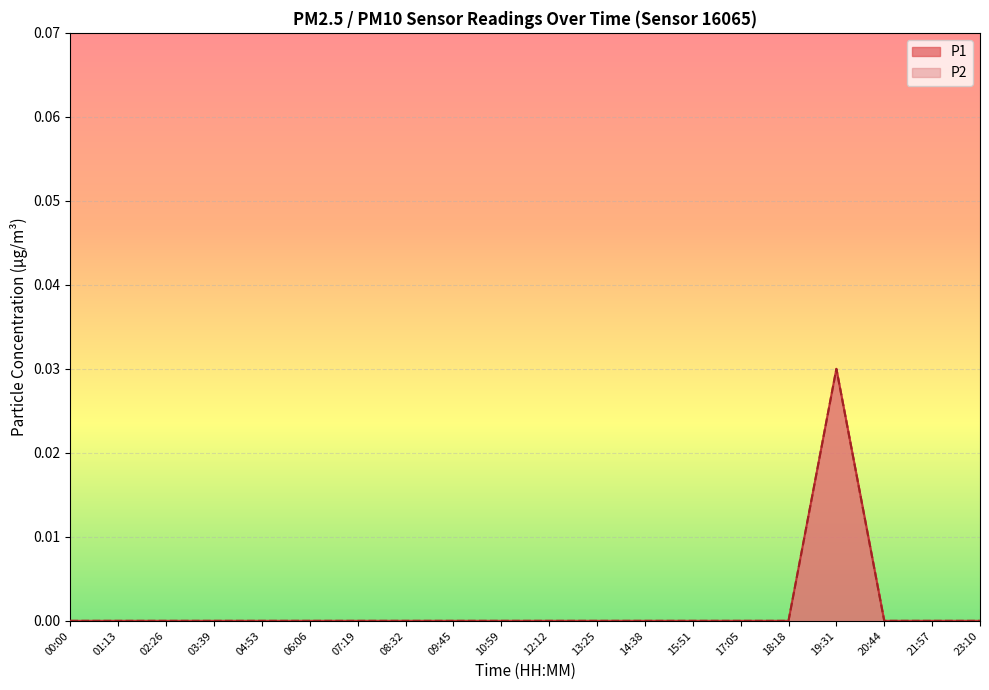

True or false: P1 has more than 1 interior local peaks.

False